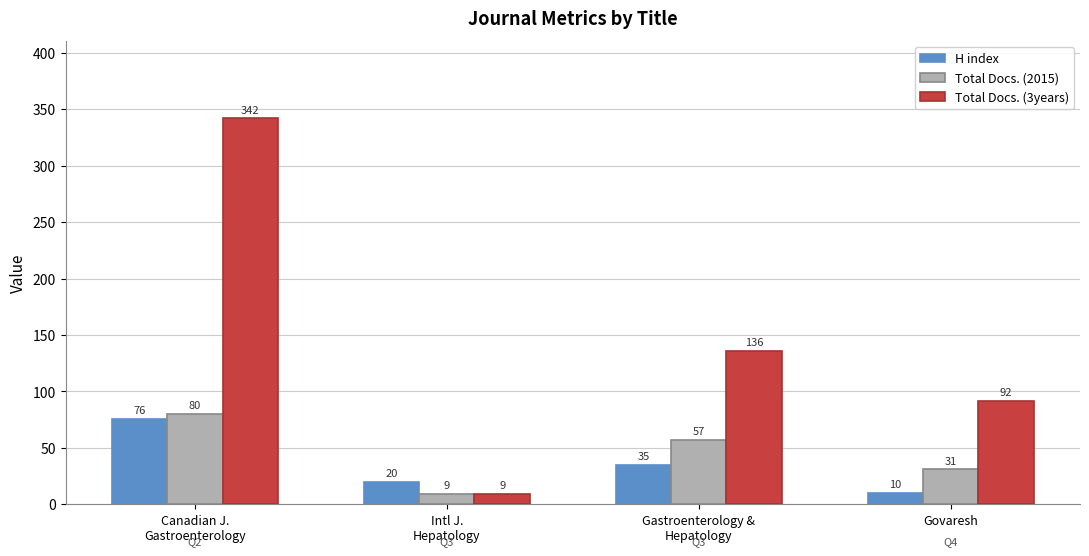

Between Intl J.
Hepatology and Govaresh, which series saw the biggest shift?

Total Docs. (3years)